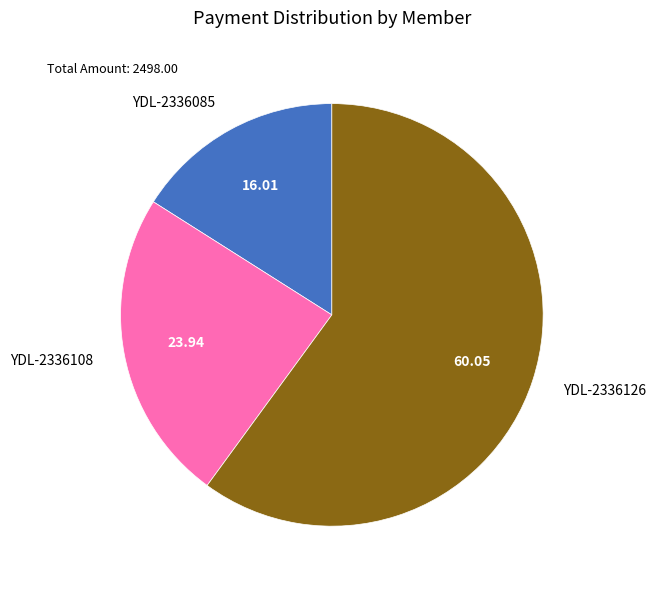

Is YDL-2336085 the majority of the pie?

No